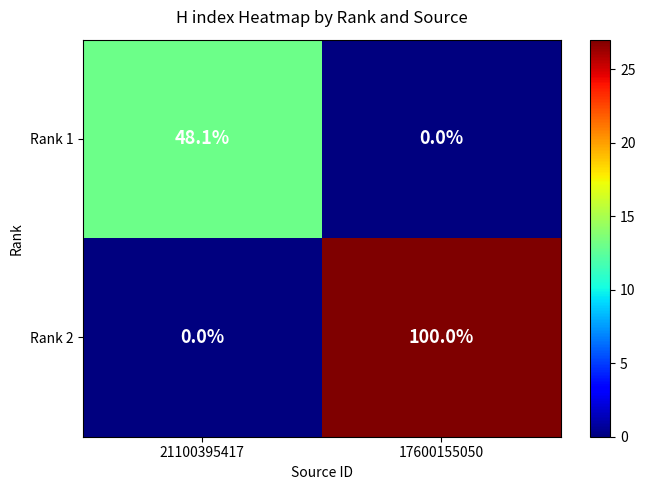

At which label does Rank 2 reach its peak?

17600155050